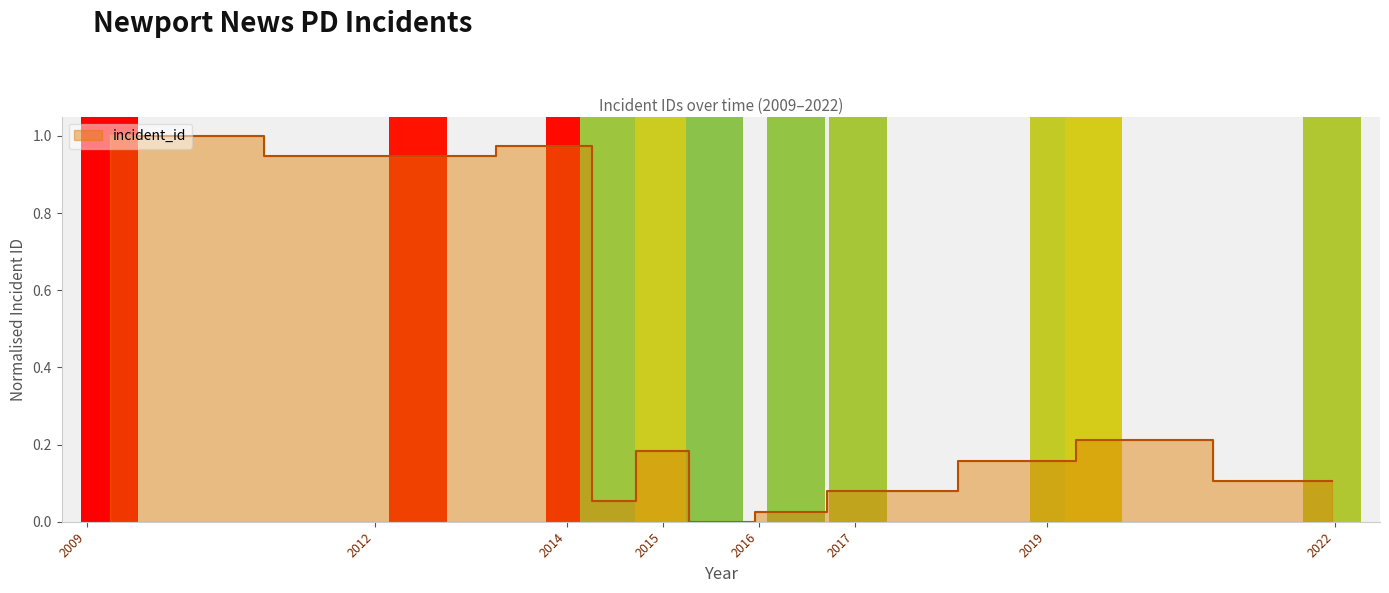

Which category has the highest value across all series?

2009-09-27